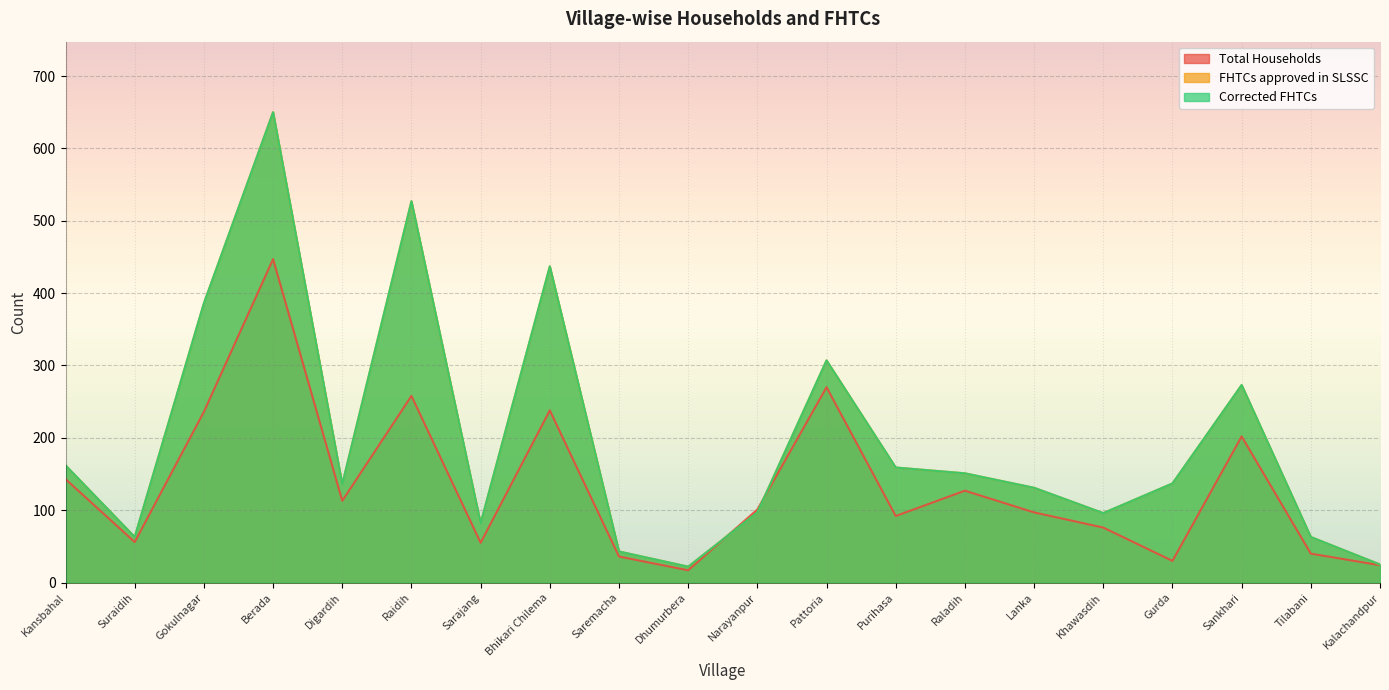

At Dhumurbera, list the series in order from largest to smallest.

FHTCs approved in SLSSC, Corrected FHTCs, Total Households